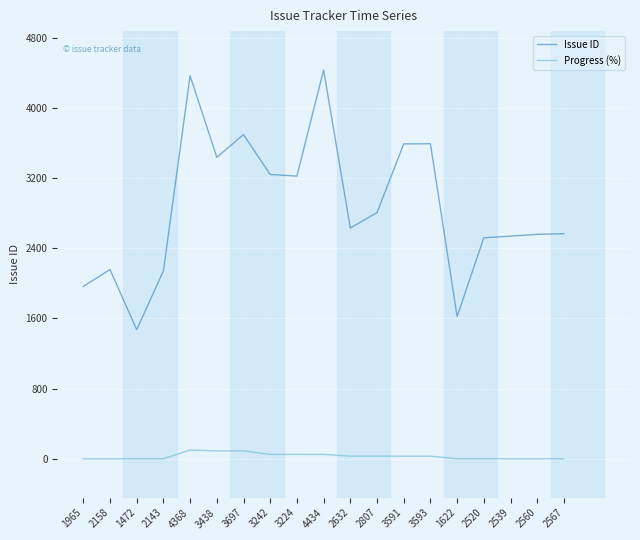

Between 4434 and 2567, which series saw the biggest shift?

Issue ID